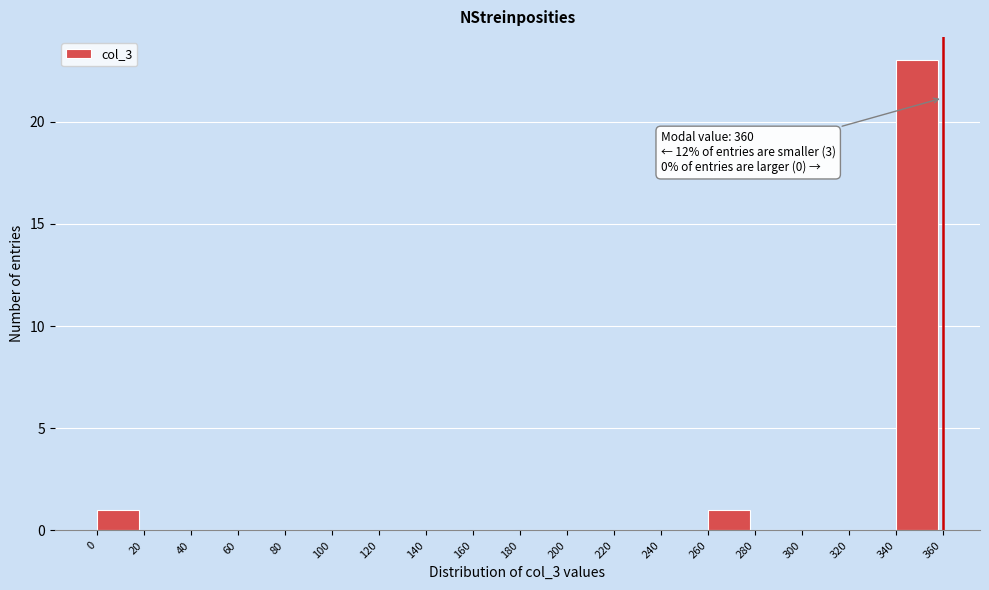

Over which range of the x-axis is the bar tallest?

340 to 360